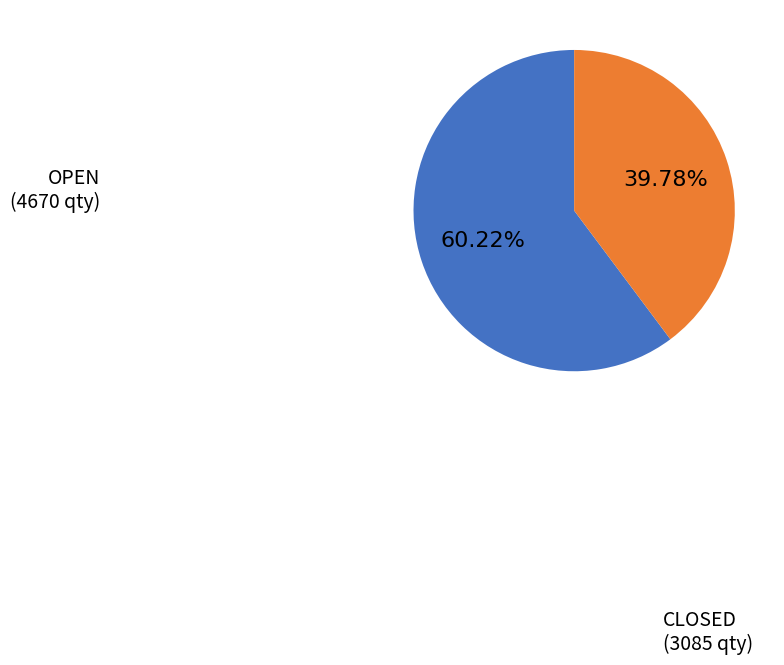

The OPEN slice represents 60% of the pie. True or false?

True